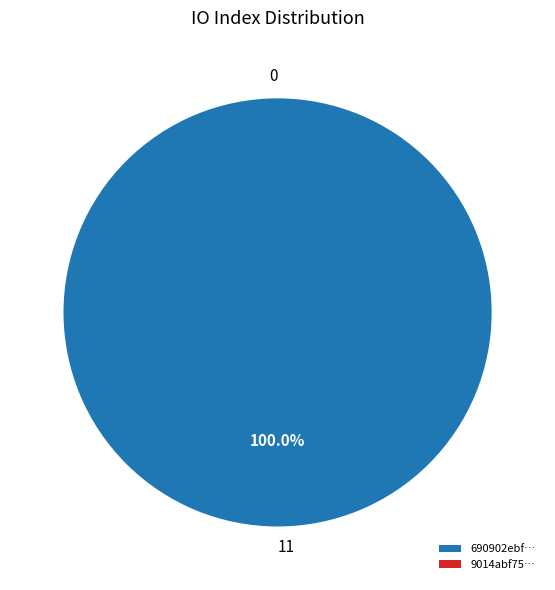

Rank the categories by value from lowest to highest.

0, 11